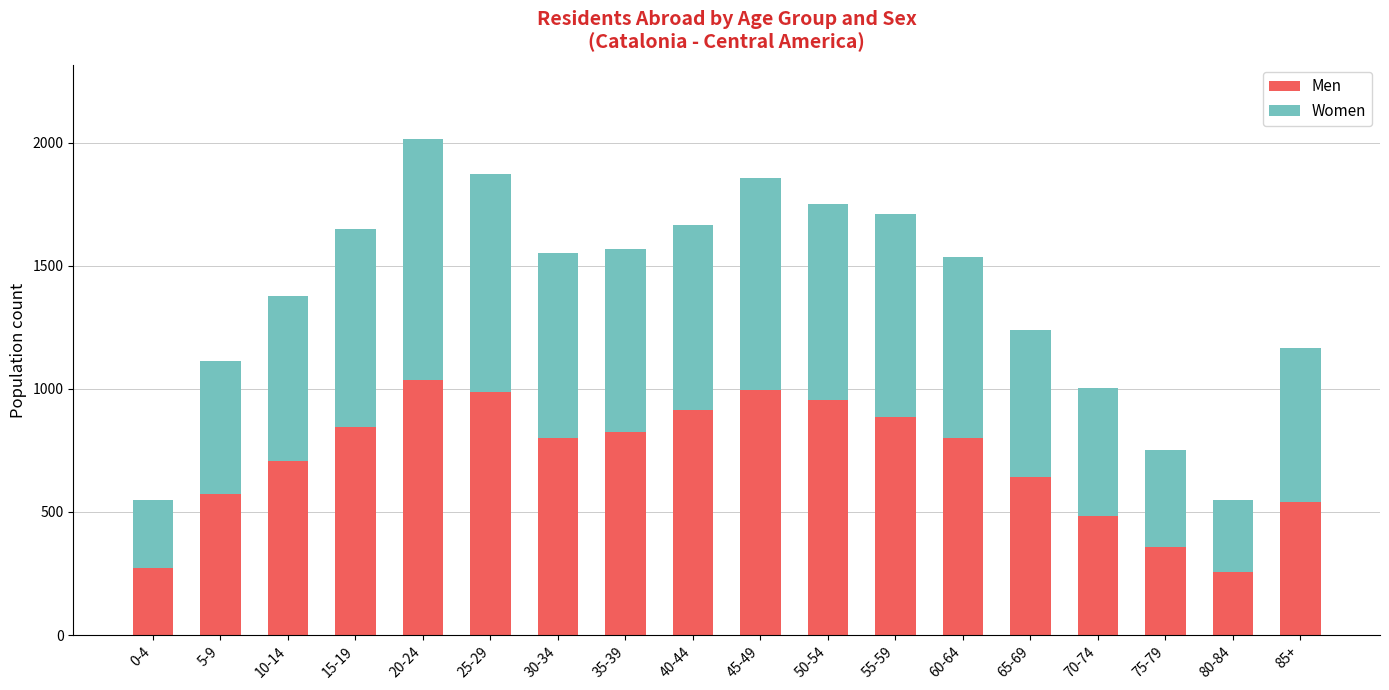

What is the average value of the Men series?

715